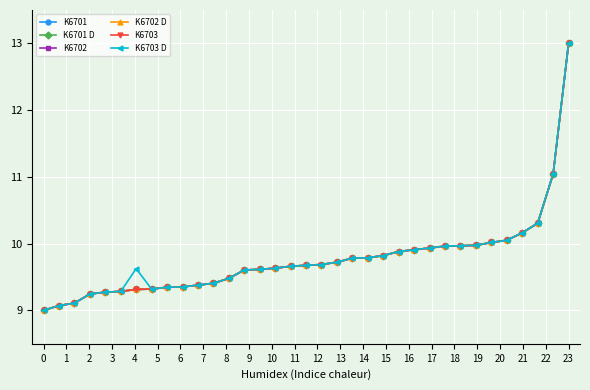

Is this an area chart (filled region under the line)?

No